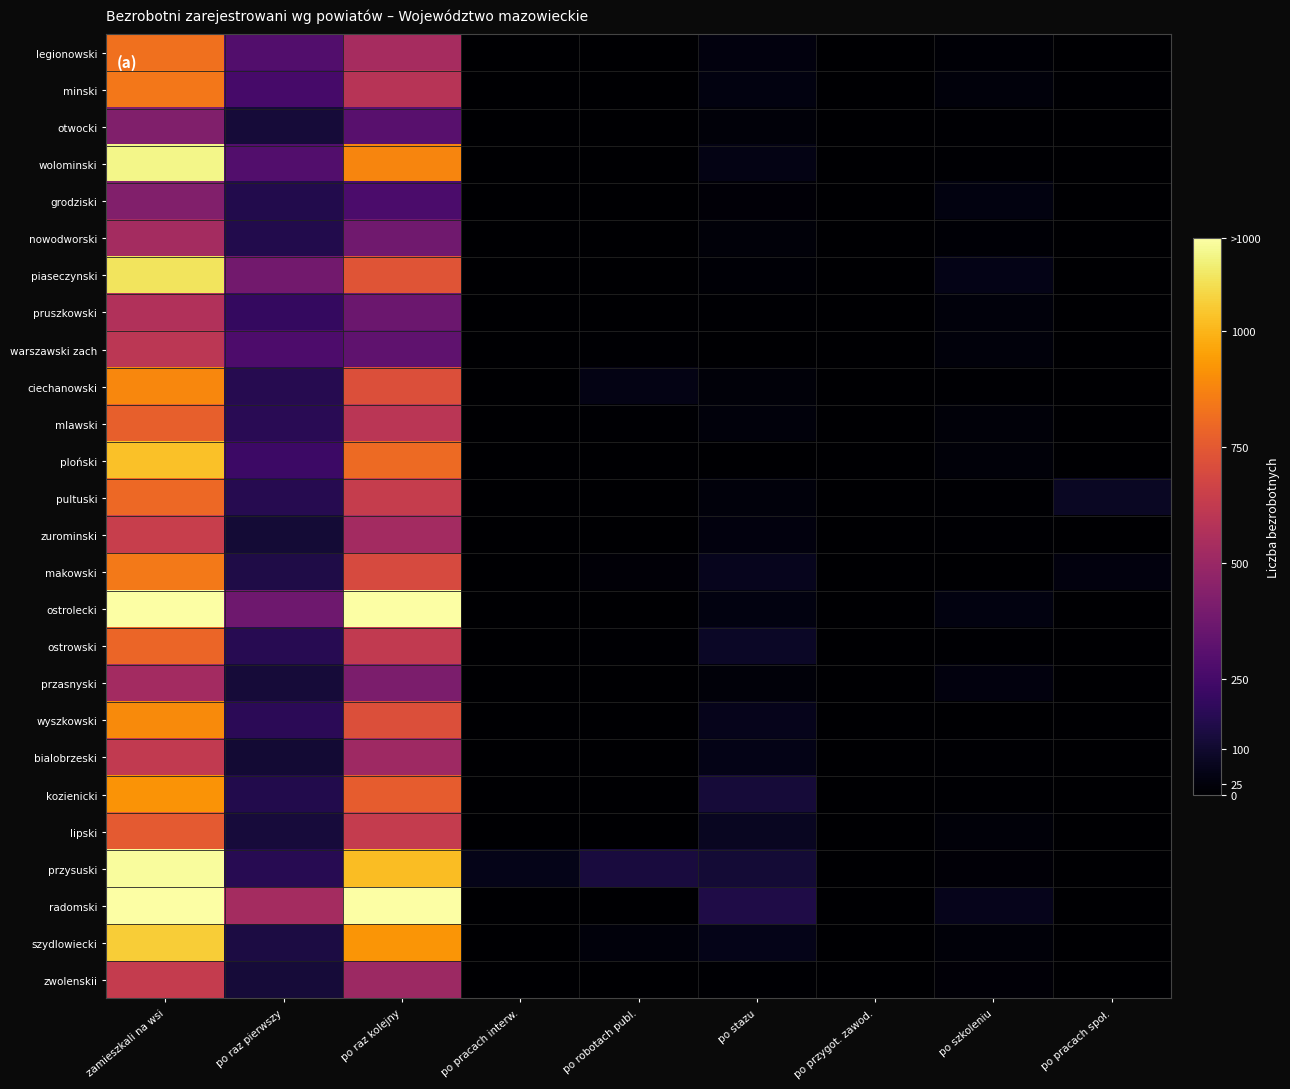

At how many categories does at least one series exceed 2967?

1